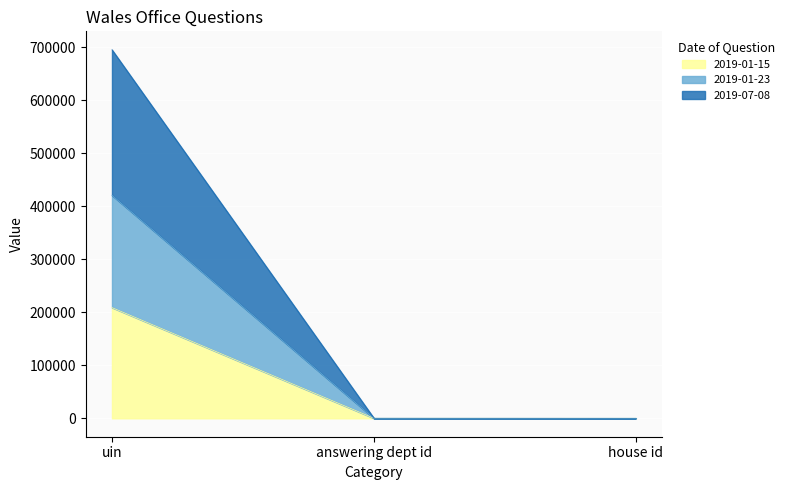

What position from the left is house id?

3